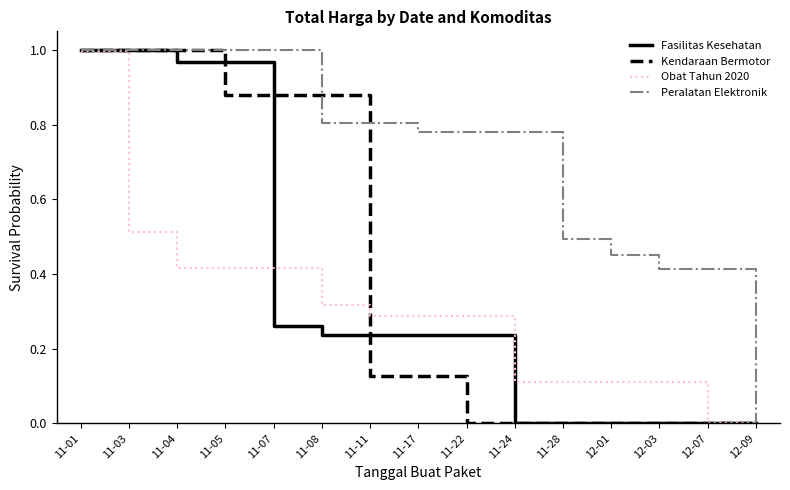

What position from the right is 12-09?

1